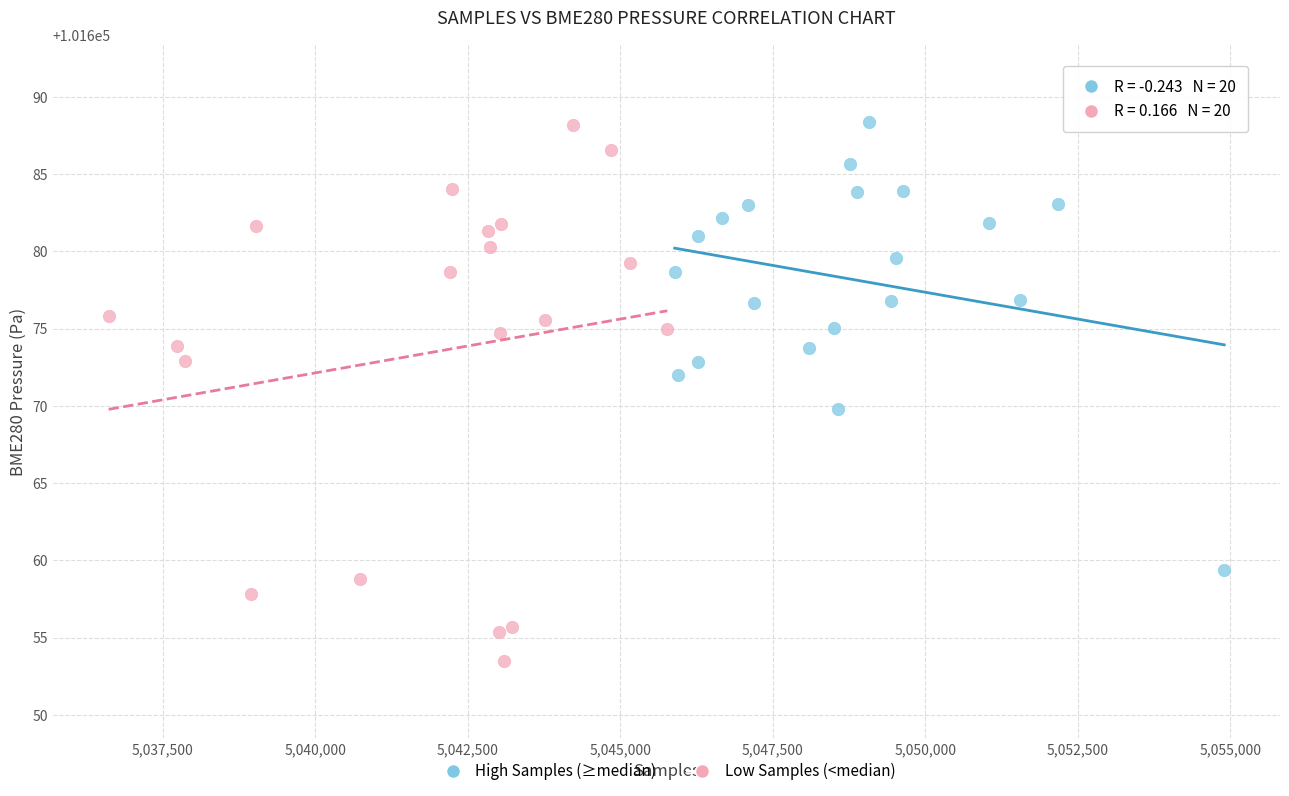

Which series has the widest spread of Y values?

Low Samples (<median)